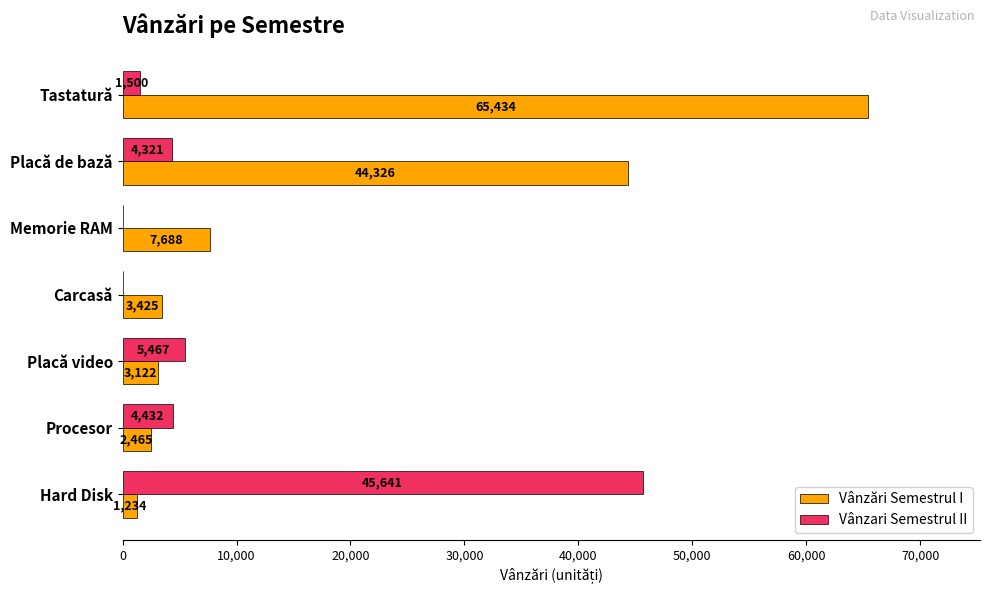

What is the sum of the Vânzari Semestrul II values at Carcasă and Hard Disk?

45641